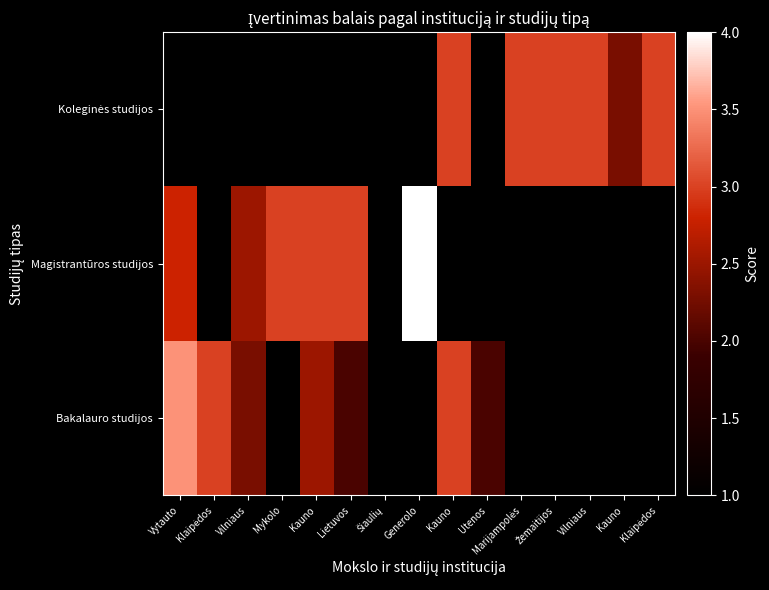

At which category does the chart reach its peak across all series?

Generolo